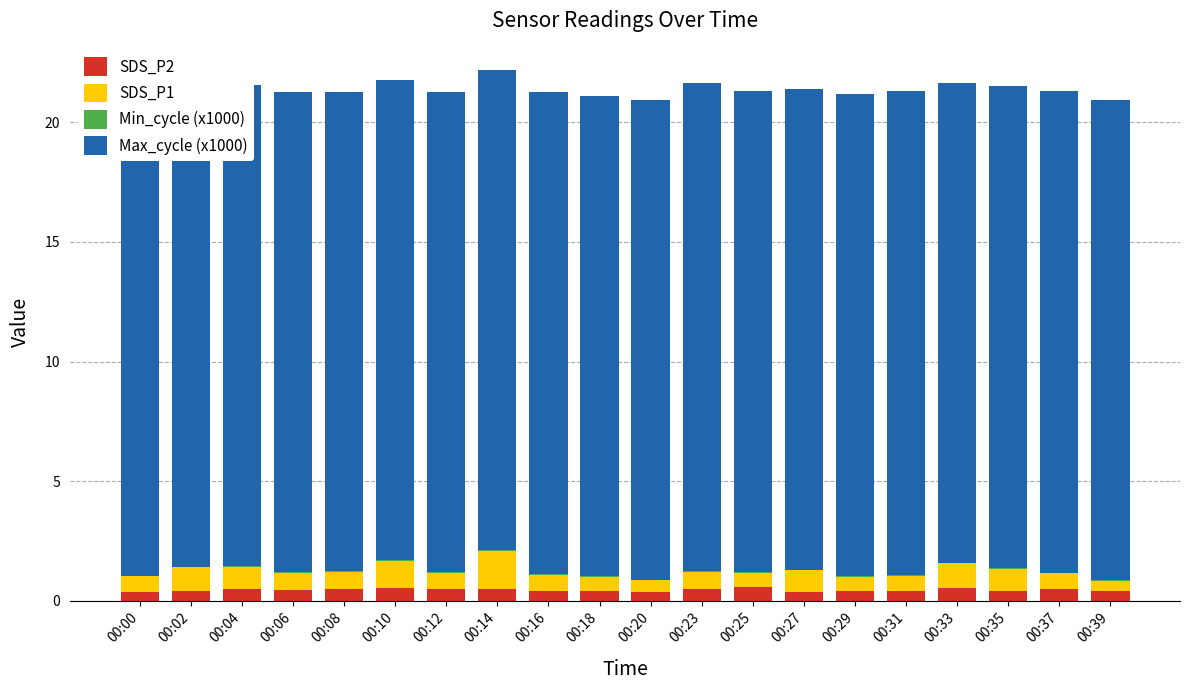

The SDS_P2 series shows 0.5 at 00:04. True or false?

True